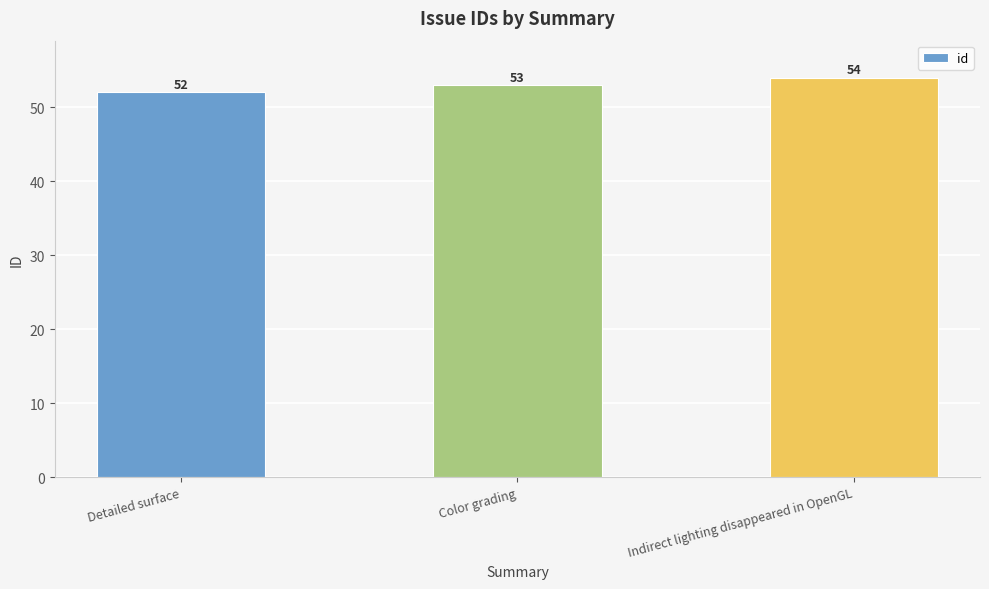

What is the label of the 2nd bar from the right?

Color grading